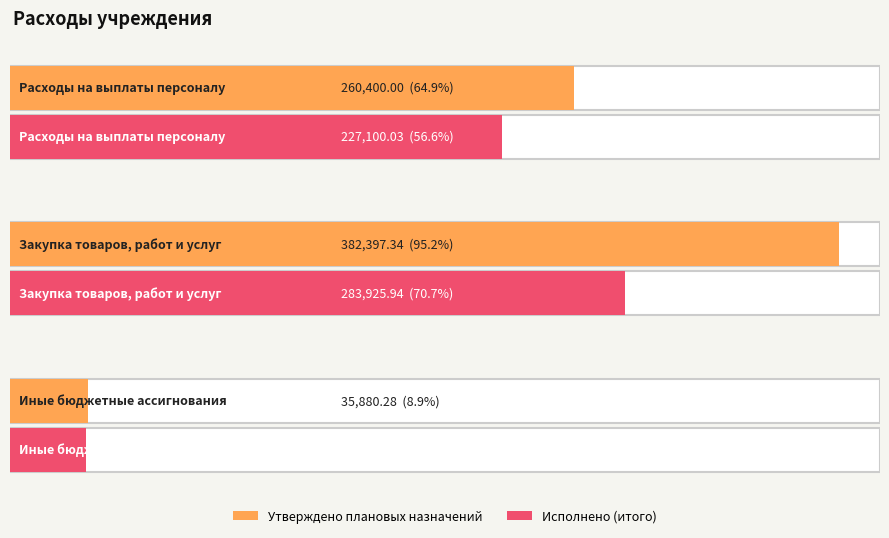

Count the number of categories in the chart.

3